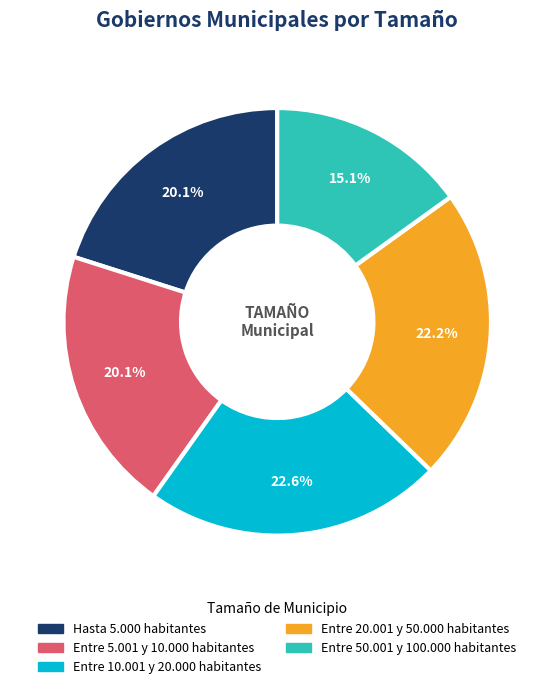

The Entre 20.001 y 50.000 habitantes slice represents 34% of the pie. True or false?

False